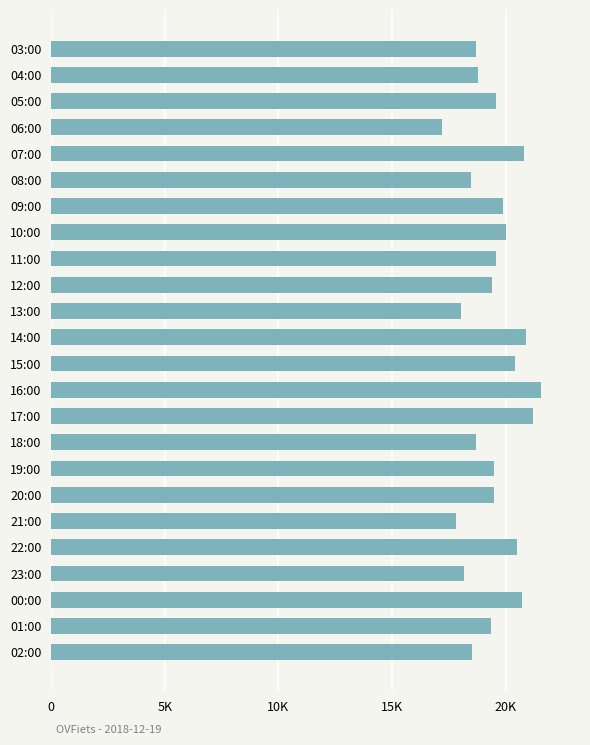

What is the average value?

19465